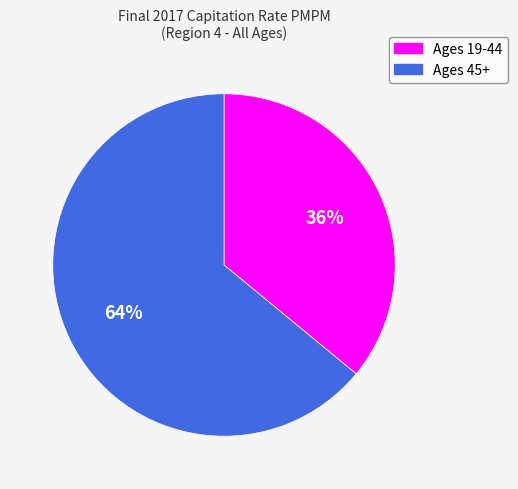

Combined, do Ages 45+ and Ages 19-44 account for over 50%?

Yes